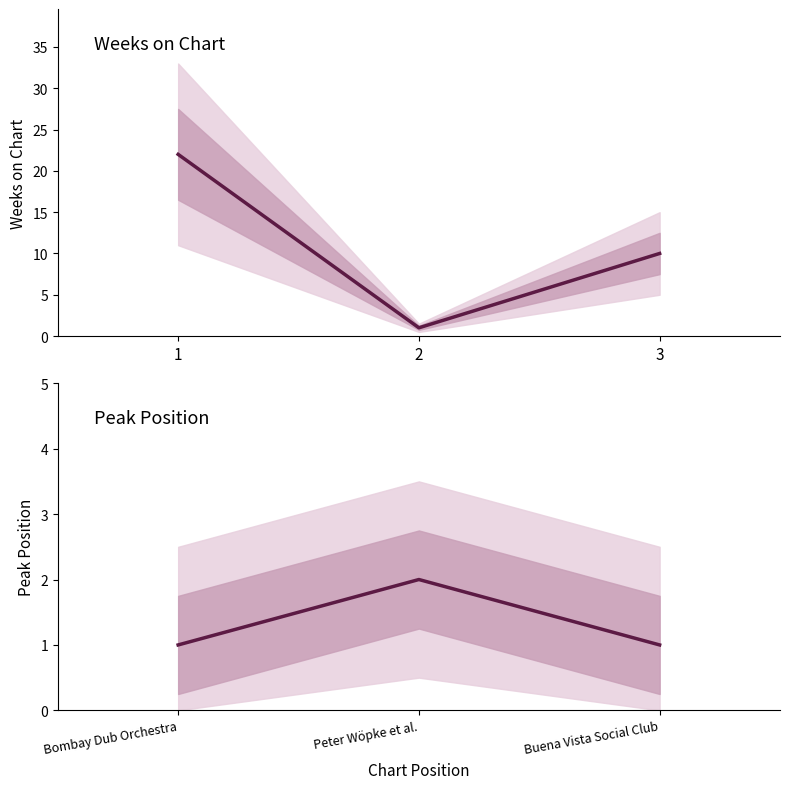

What is the value of the Peak Position (median) point at the 2nd from the left?

2